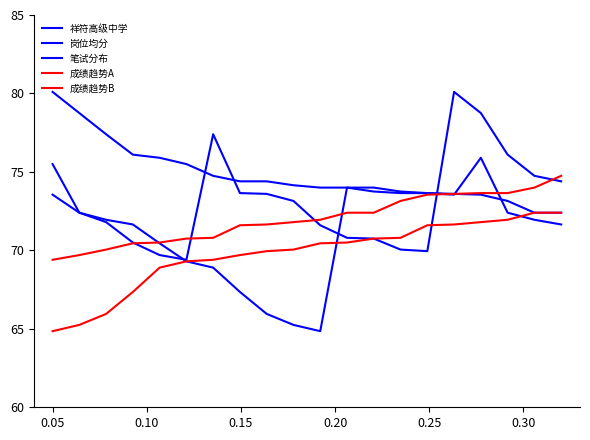

True or false: 成绩趋势B has more than 0 interior local peaks.

False